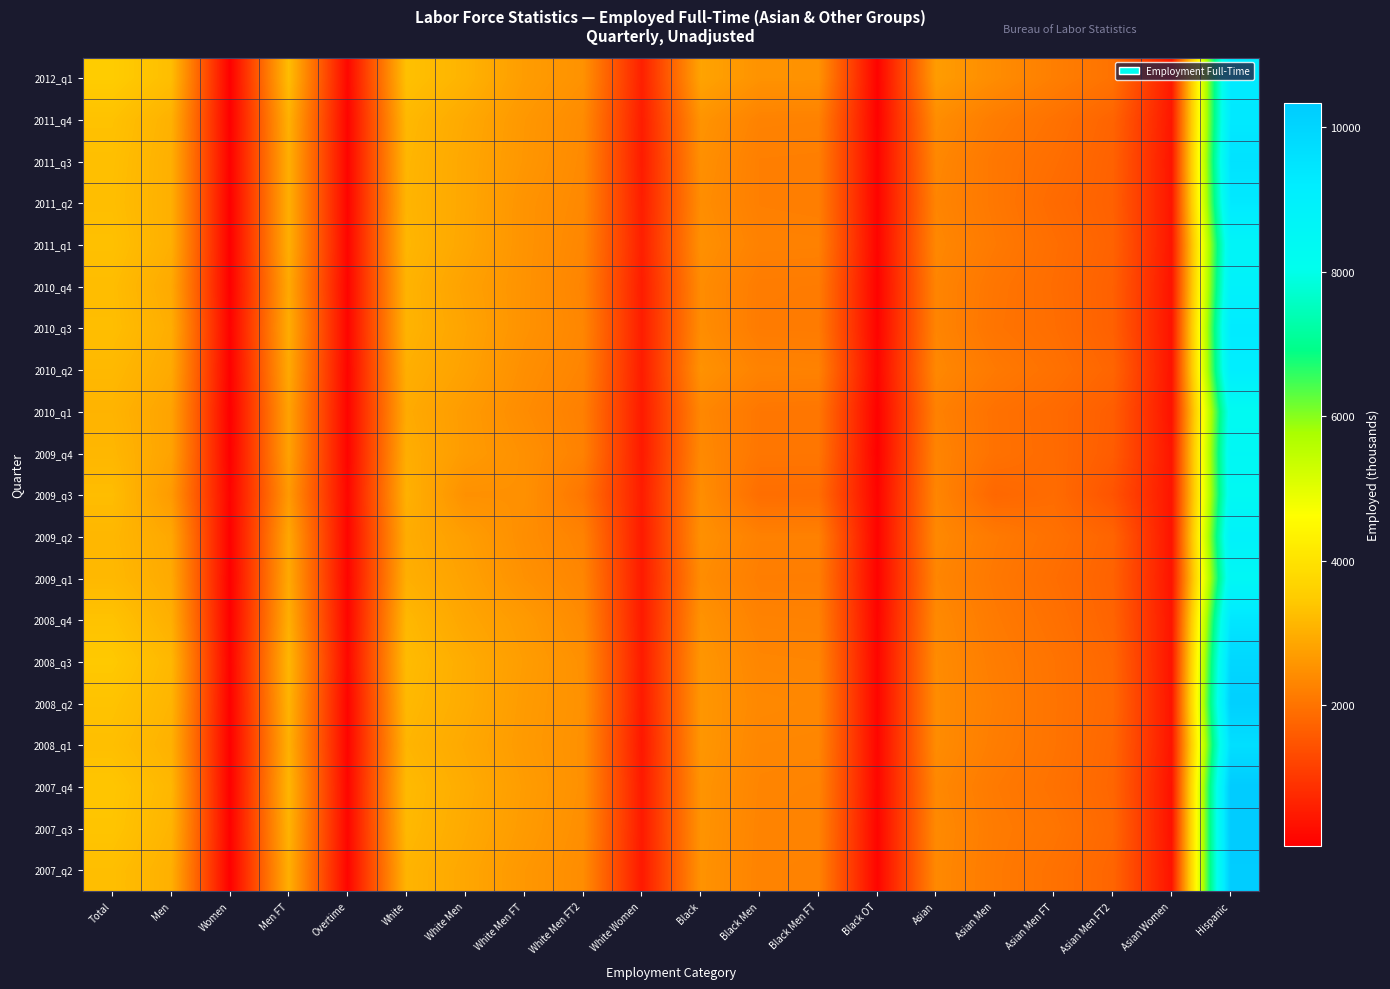

What is the total value across all series at Black?

50210